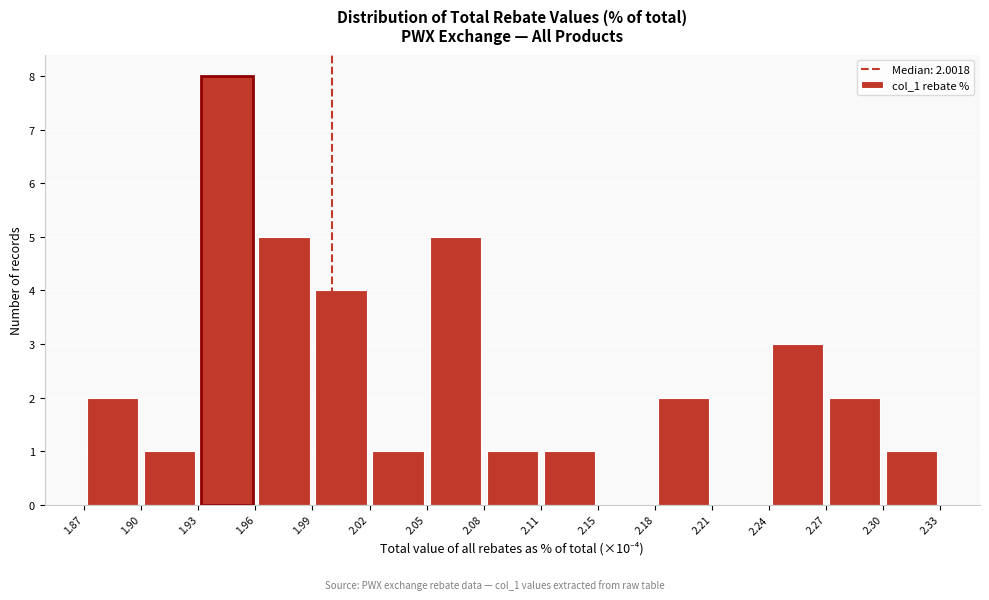

Over which range of the x-axis is the bar tallest?

1.93 to 1.96